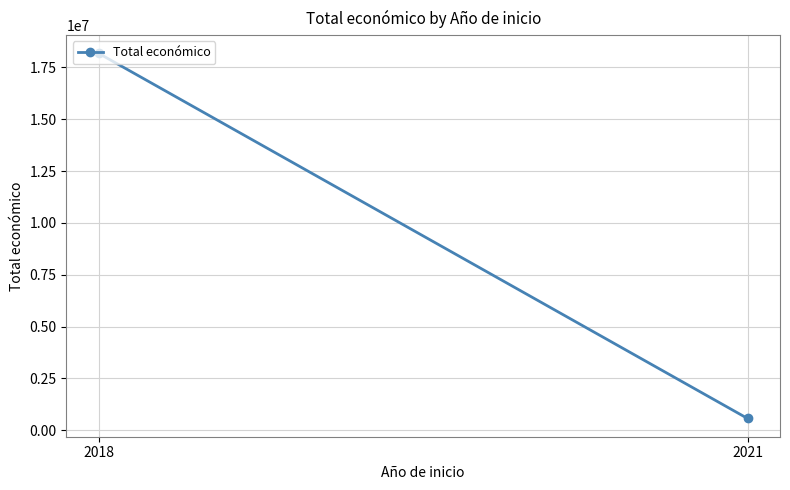

True or false: the data shows 811595 at 2021.

False